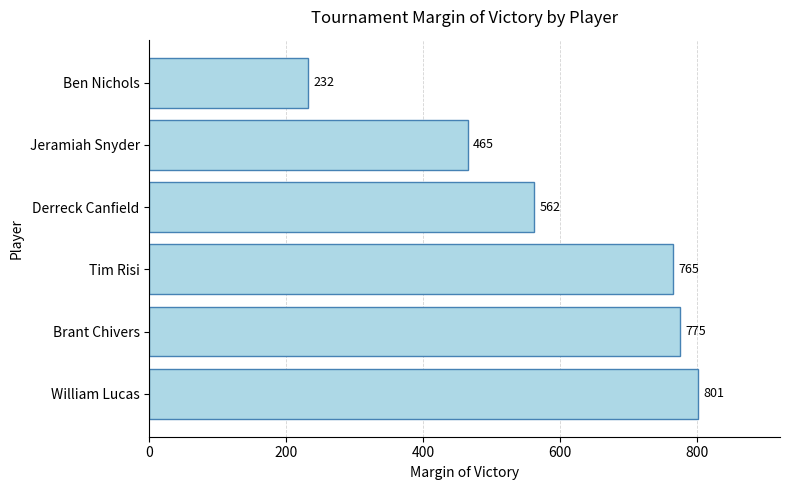

Are the bars horizontal?

Yes